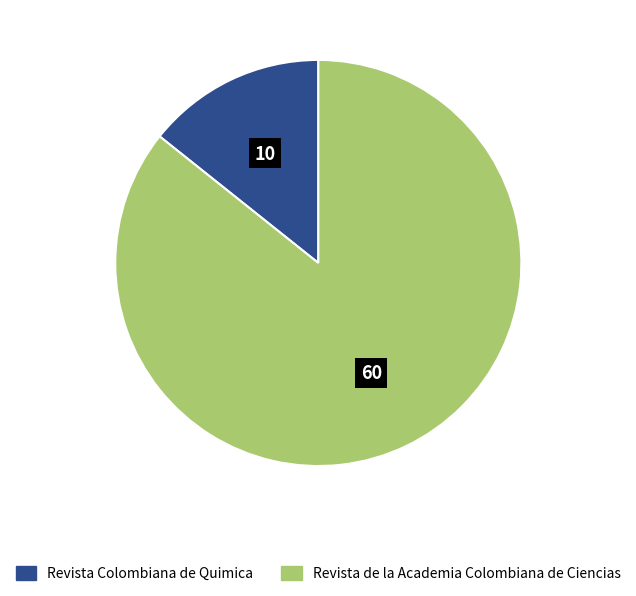

Combined, do Revista de la Academia Colombiana de Ciencias and Revista Colombiana de Quimica account for over 50%?

Yes